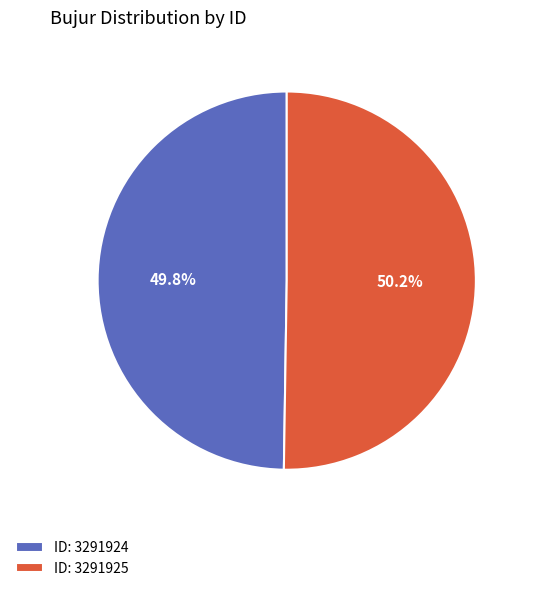

What percentage do ID: 3291925 and ID: 3291924 together represent?

100.0%